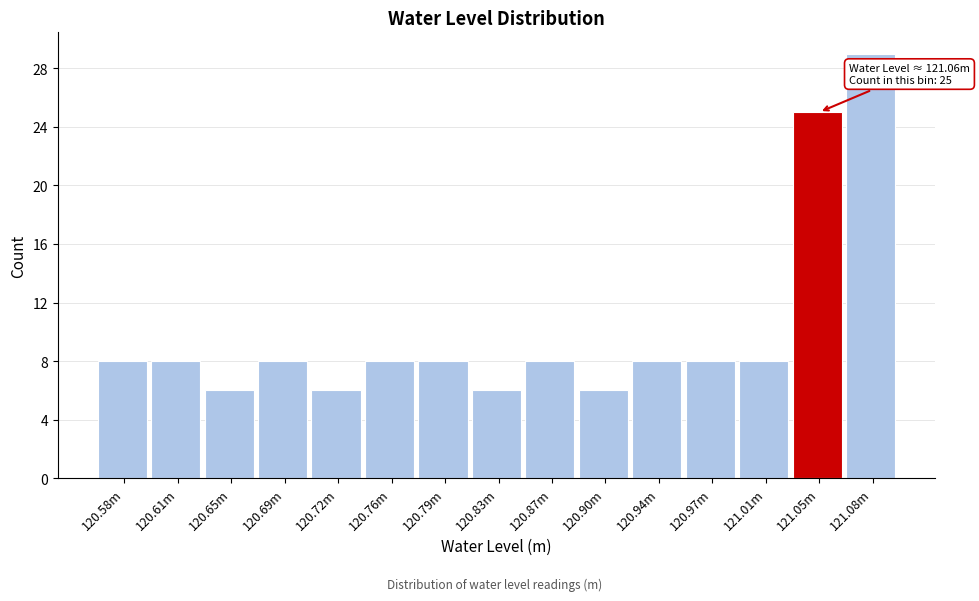

Reading right to left, list all the values displayed in this chart.

29	25	8	8	8	6	8	6	8	8	6	8	6	8	8